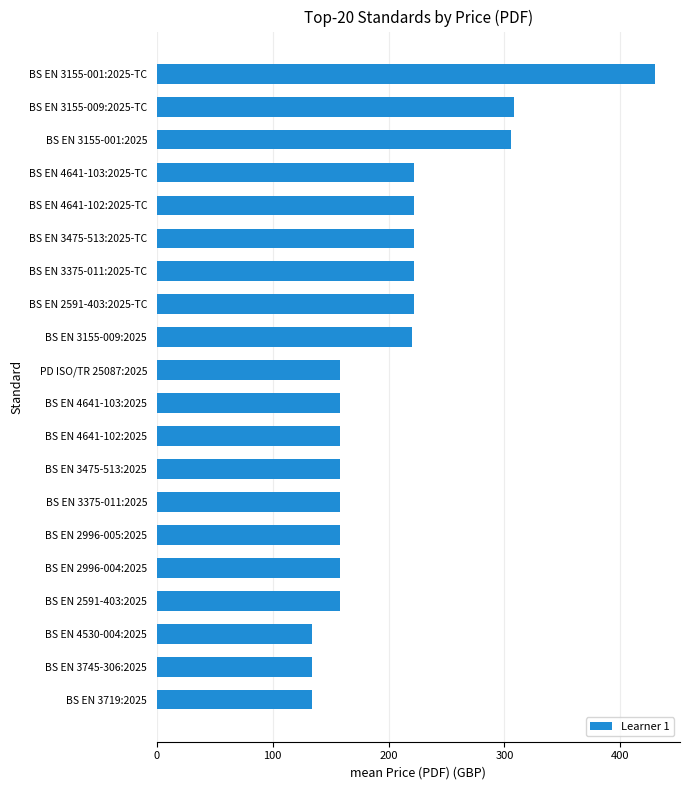

What is the label of the 8th bar from the bottom?

BS EN 3475-513:2025